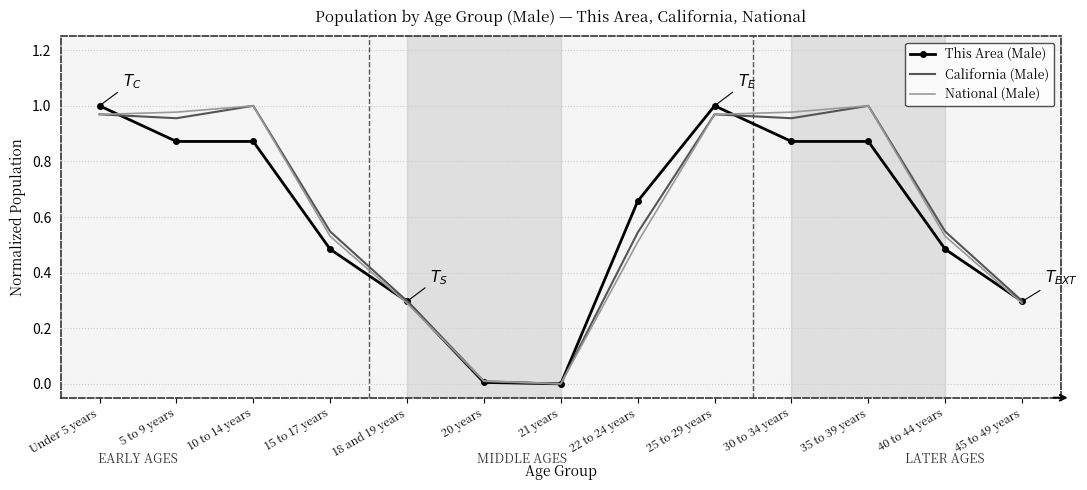

What is the total value across all series at 15 to 17 years?

1.6